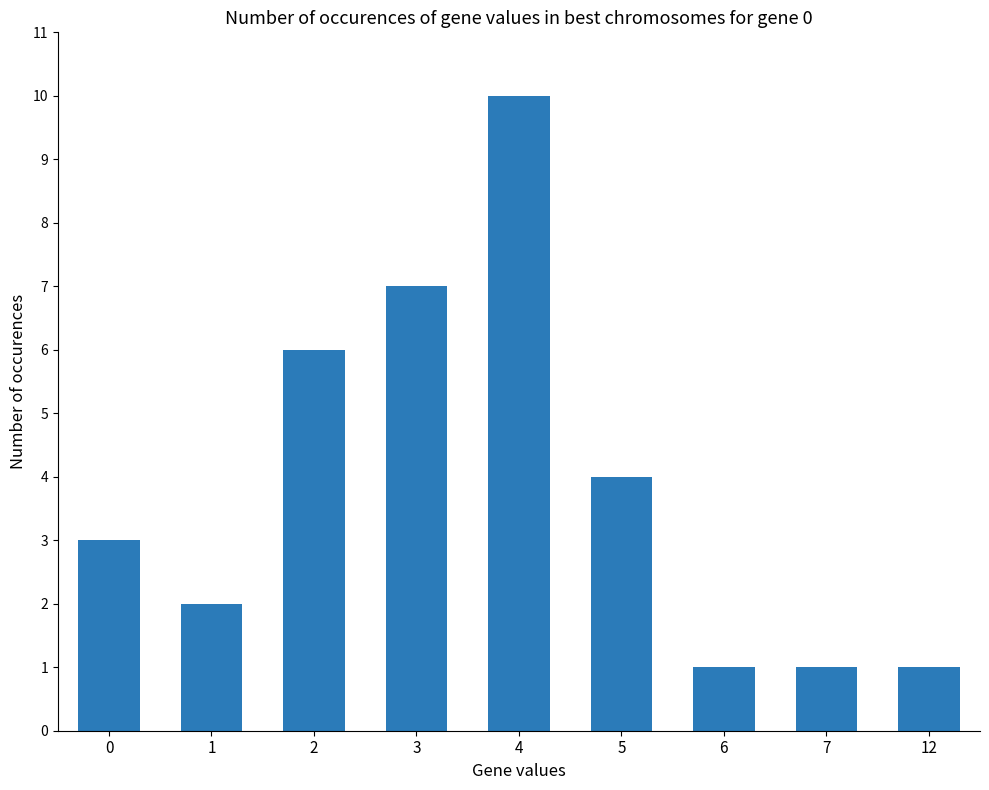

Reading right to left, transcribe all the data shown in this chart.

12=1	7=1	6=1	5=4	4=10	3=7	2=6	1=2	0=3